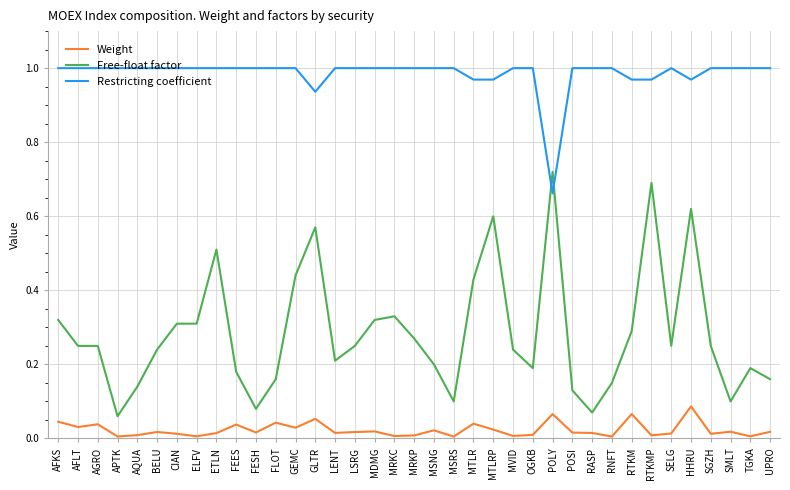

Where is Restricting coefficient nearest to the value 0?

POLY